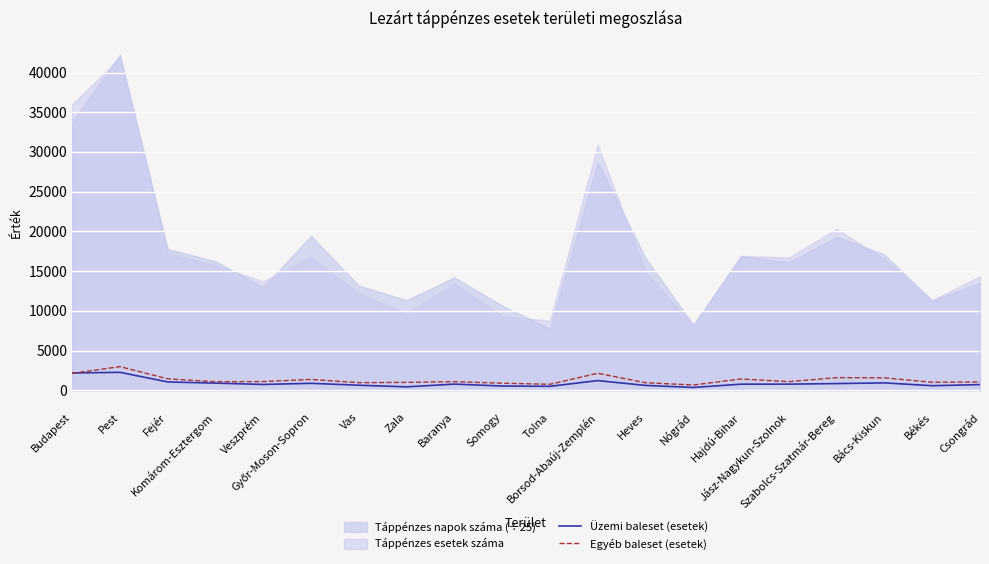

At which label is Üzemi baleset (esetek) closest to 1313?

Borsod-Abaúj-Zemplén